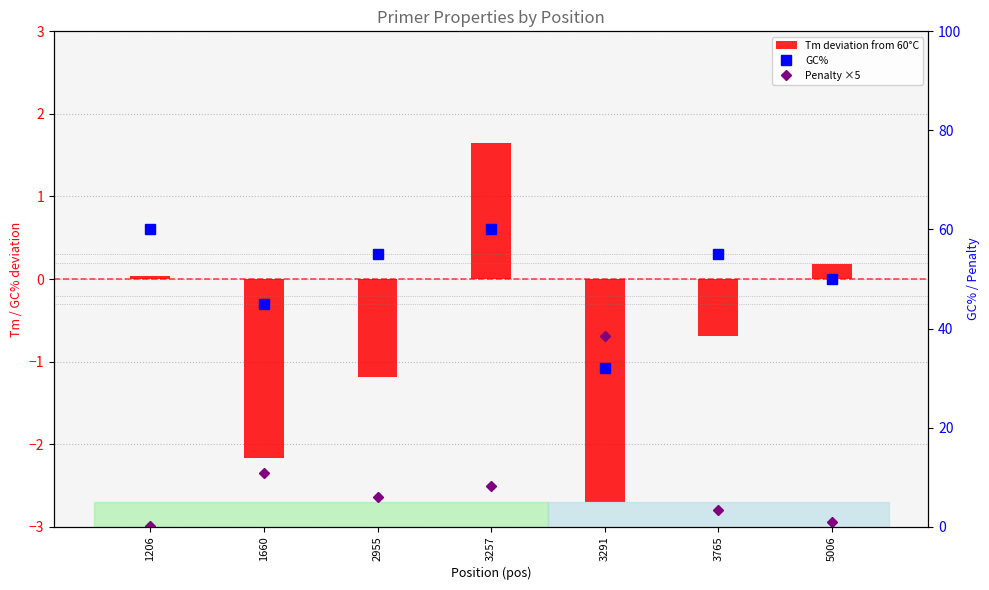

What is the difference between the maximum and minimum values in the Penalty ×5 series?

38.3